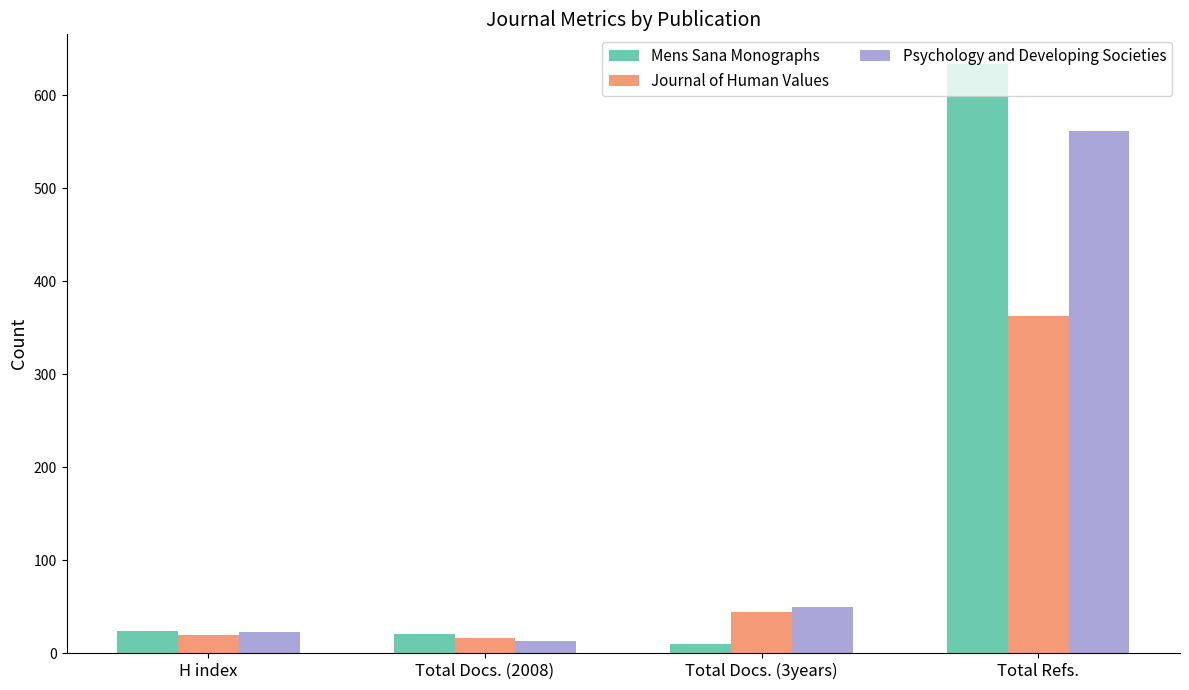

Count the number of data series in this chart.

3